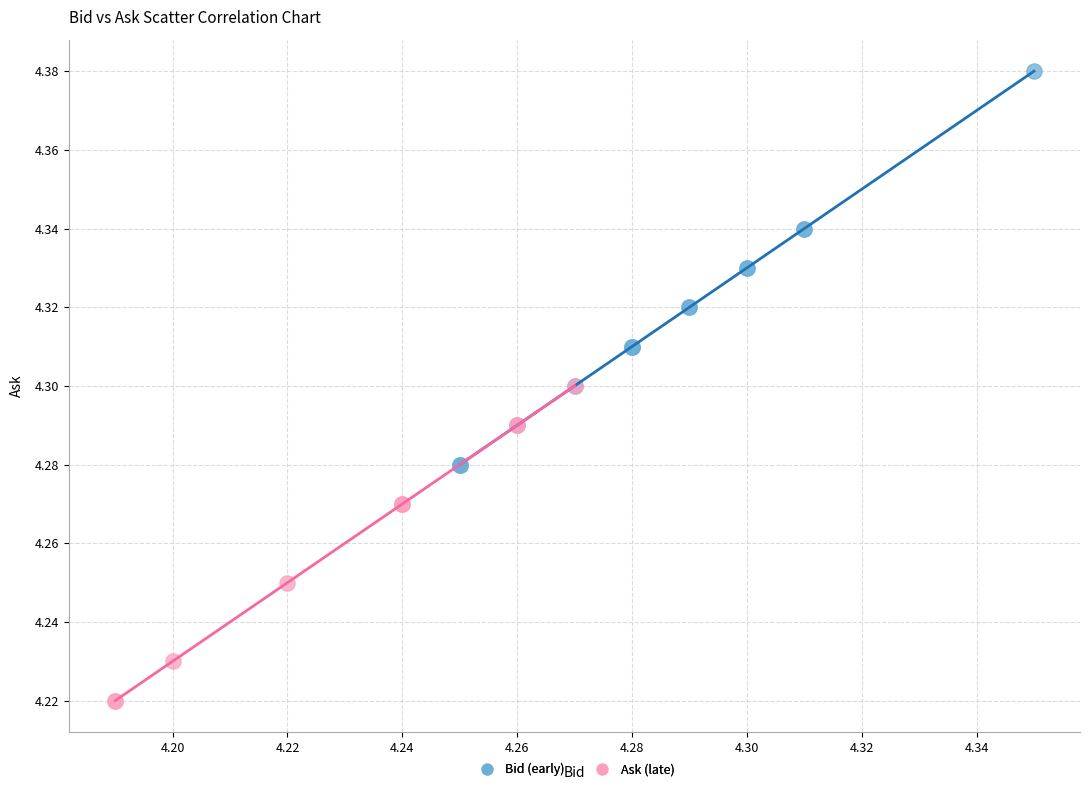

Which series contains the highest Y value?

Bid (early)